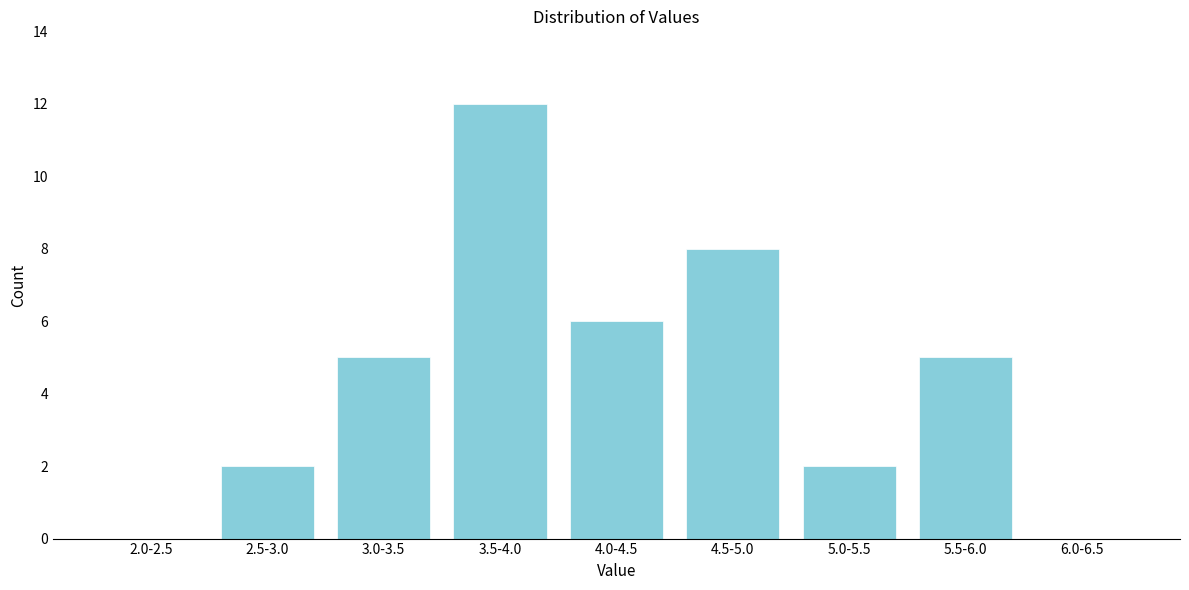

Reading right to left, extract all data points from this chart.

6.0-6.5=0	5.5-6.0=5	5.0-5.5=2	4.5-5.0=8	4.0-4.5=6	3.5-4.0=12	3.0-3.5=5	2.5-3.0=2	2.0-2.5=0